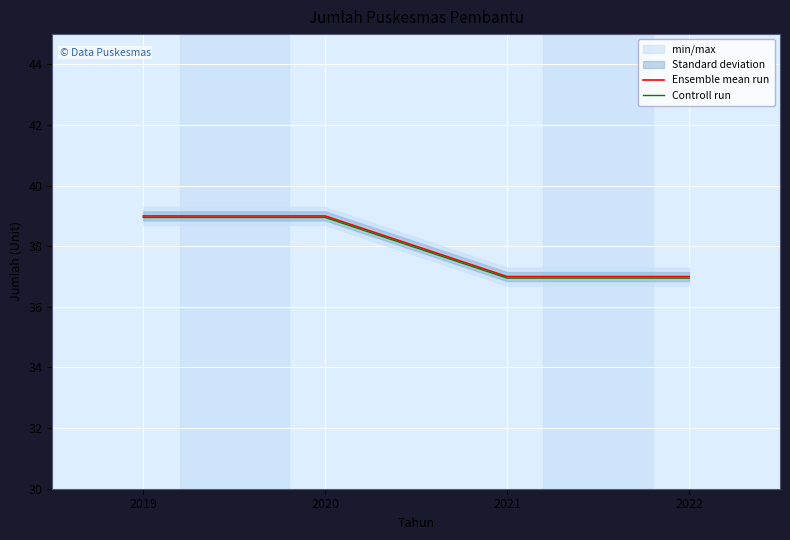

What is the minimum value for Controll run?

37.0